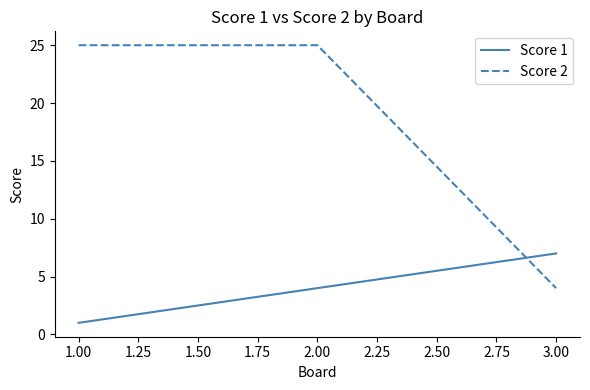

What is the average value of the Score 1 series?

4